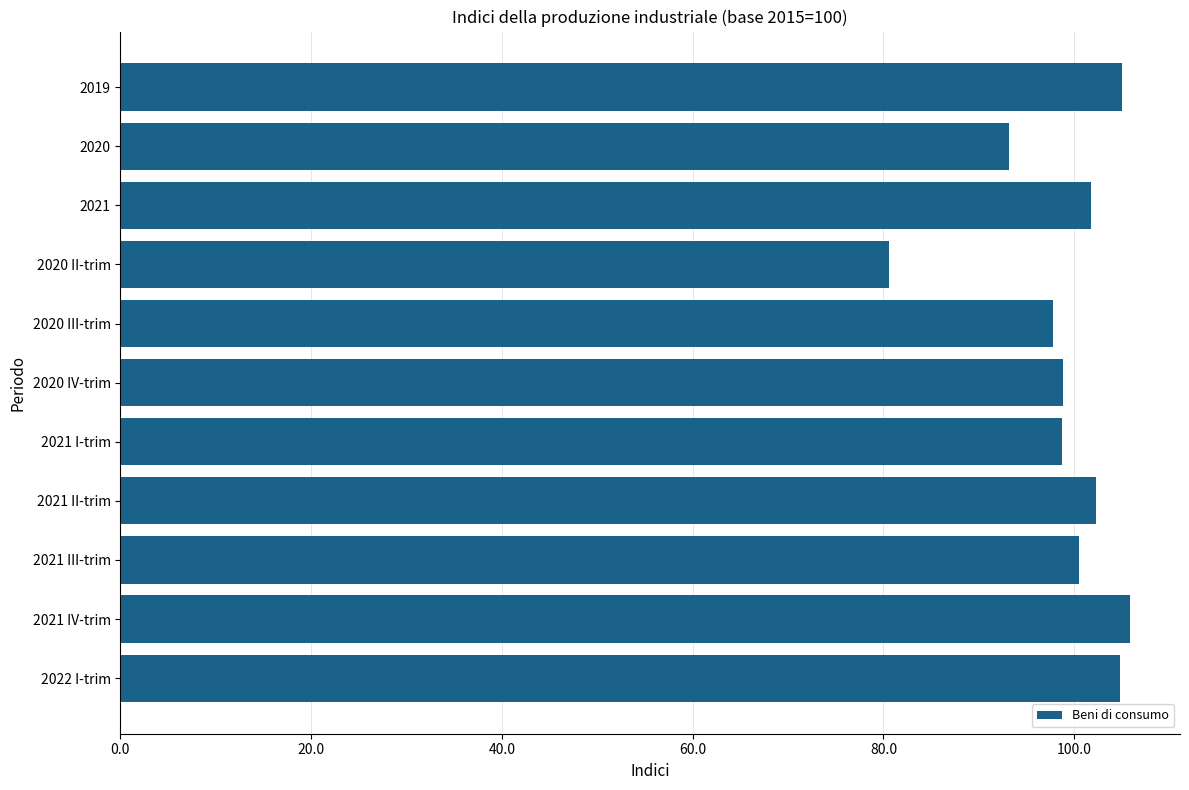

What is the greatest value displayed?

105.8